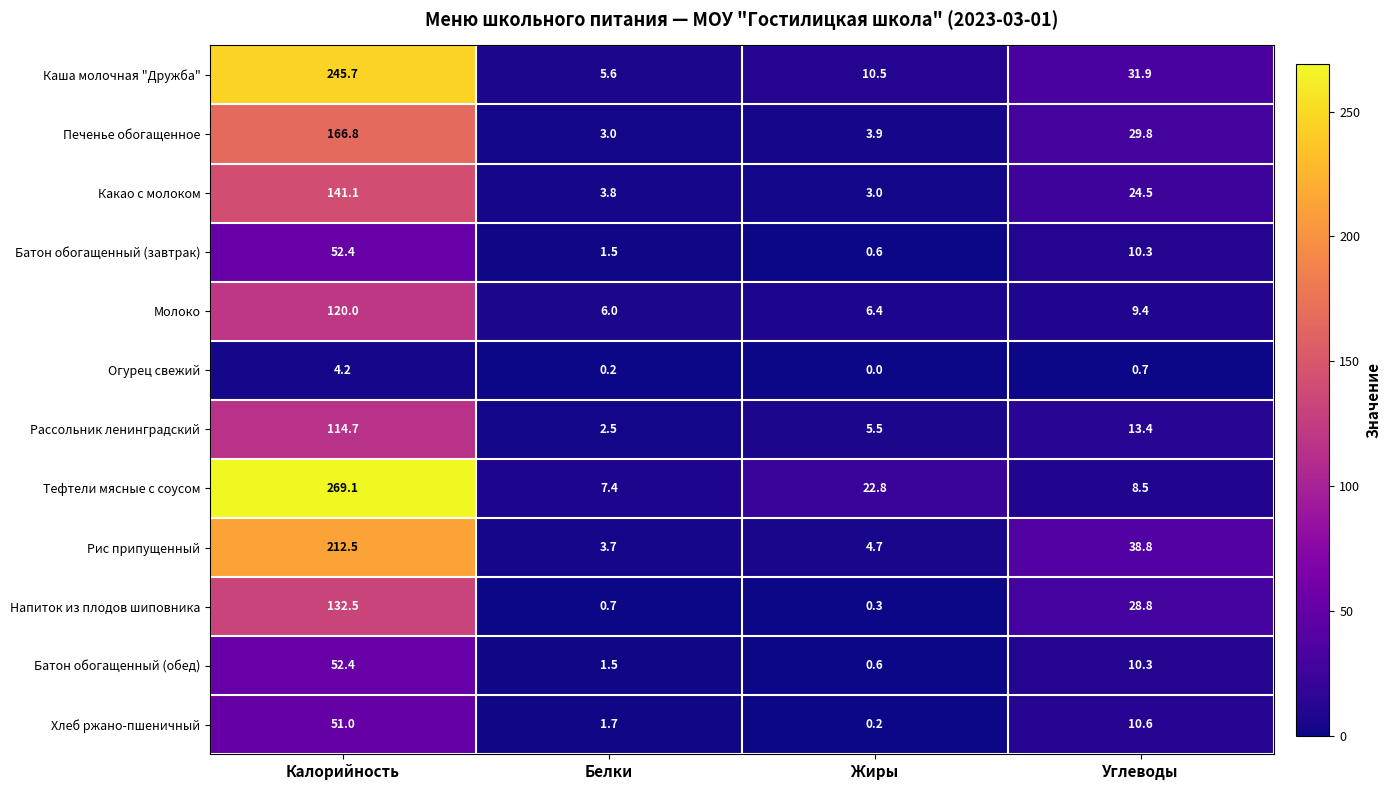

Read the Рассольник ленинградский value at Белки.

2.5